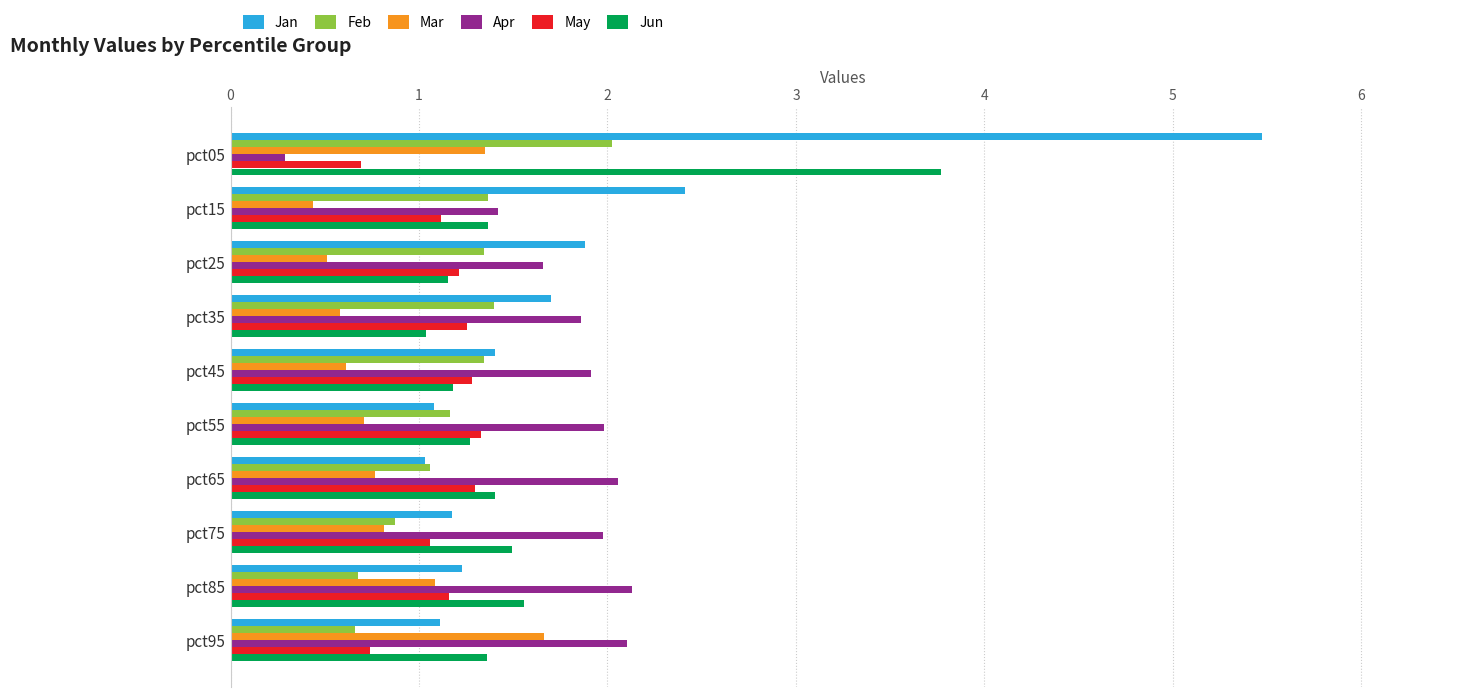

Rank the series by their maximum value, from highest to lowest.

Jan, Jun, Apr, Feb, Mar, May